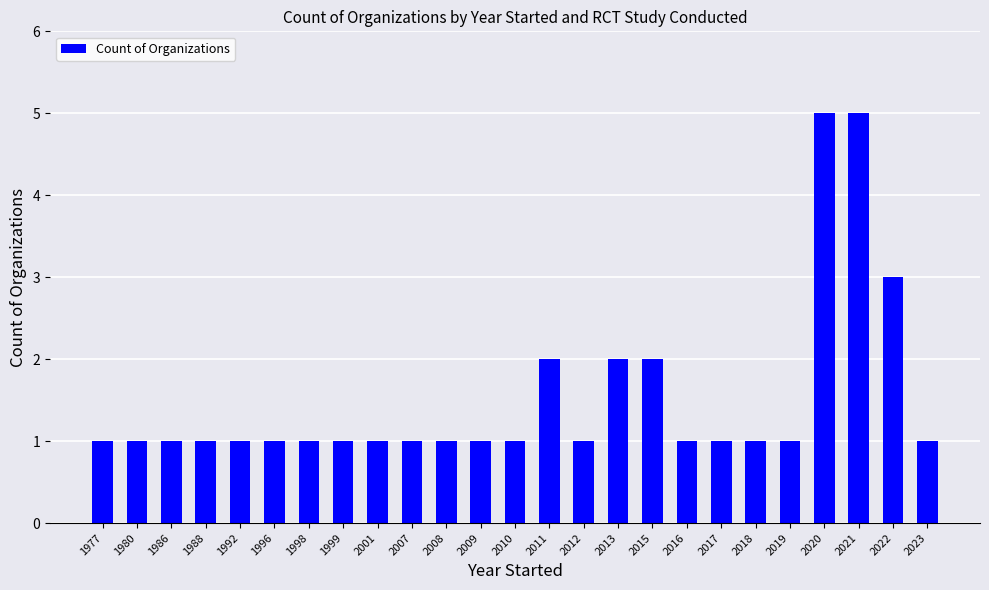

What is the minimum value shown in the chart?

1